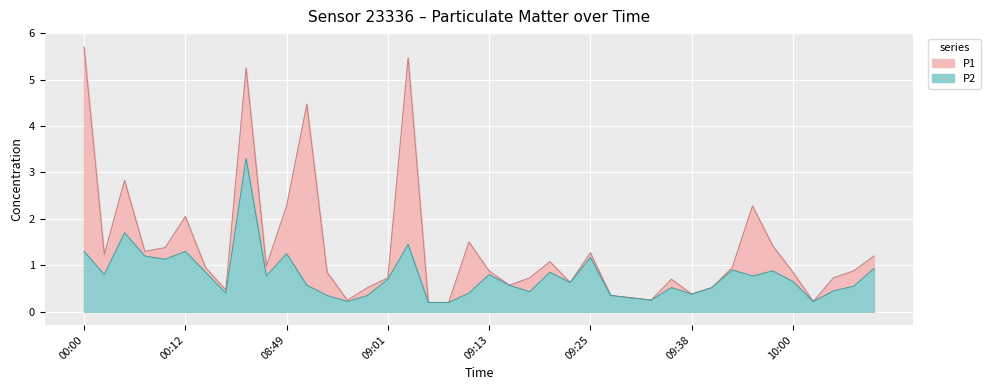

At which category is the sum across all series the highest?

00:20